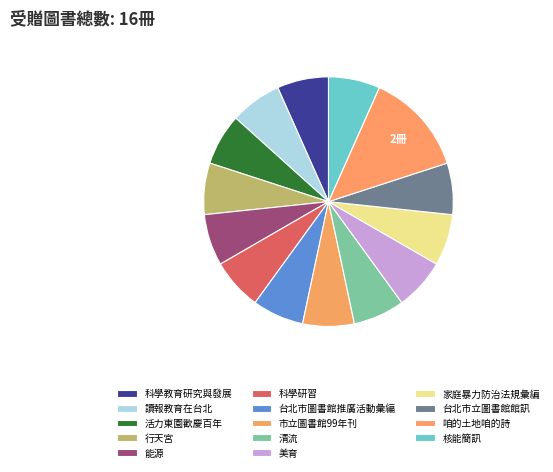

Which category has the smallest portion of the pie?

科學教育研究與發展